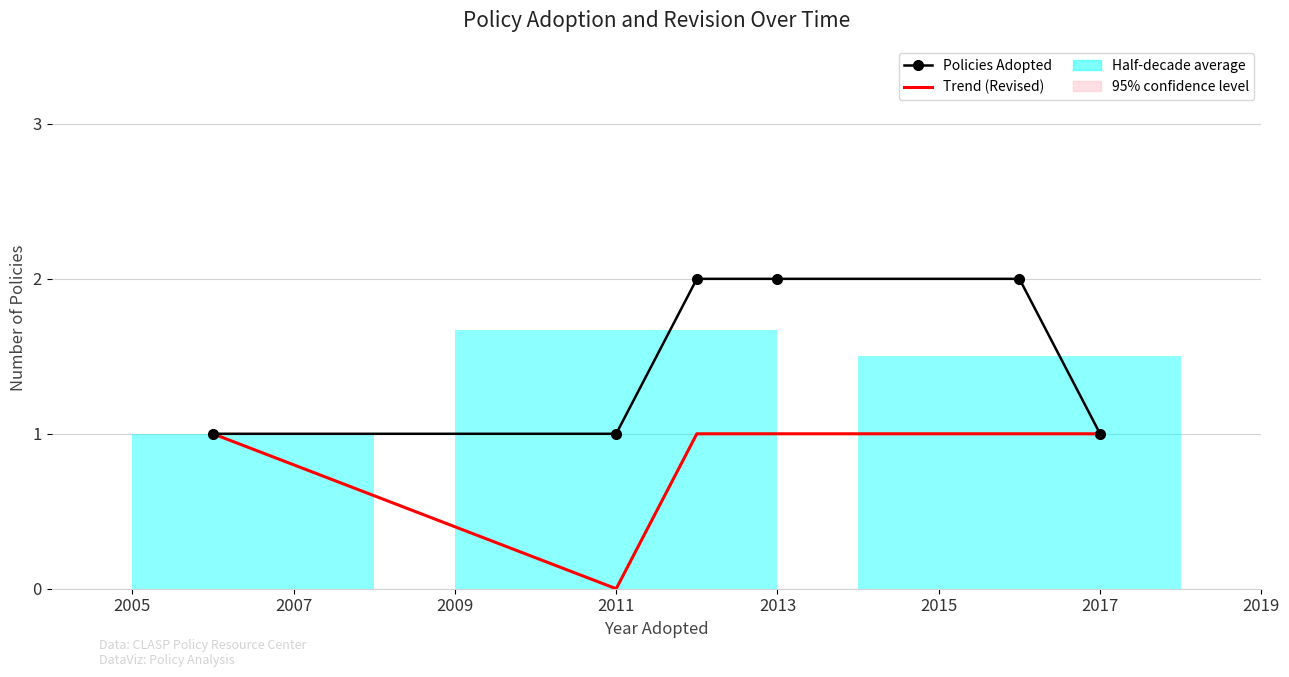

Is it true that Trend (Revised) equals 2 at 2005?

False